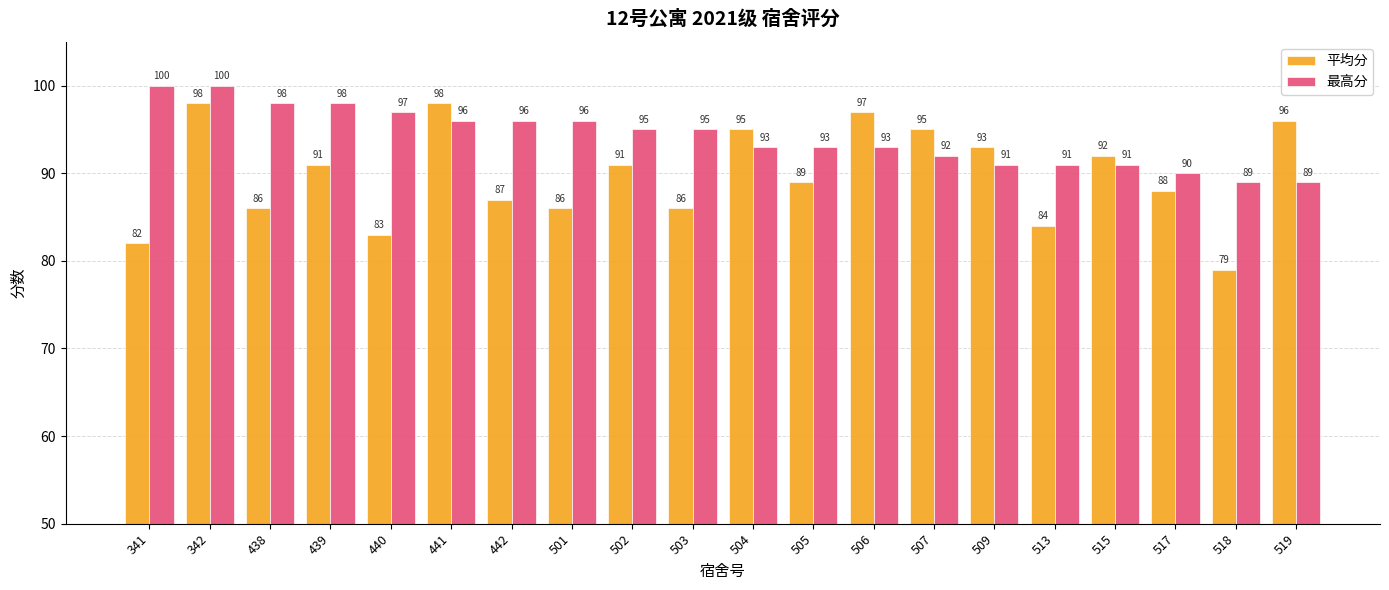

How many series are shown in this chart?

2